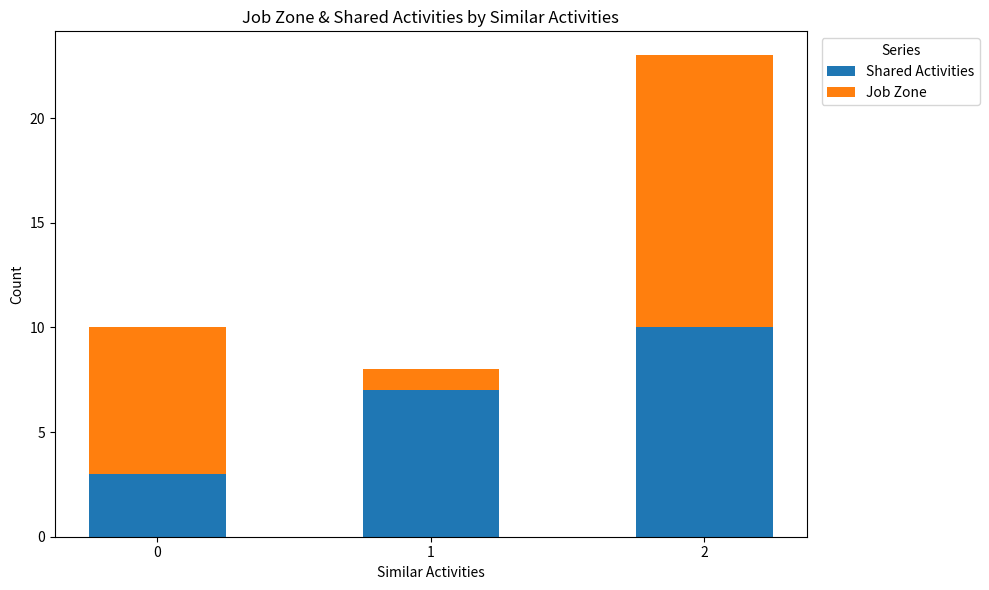

Count the number of categories in the chart.

3